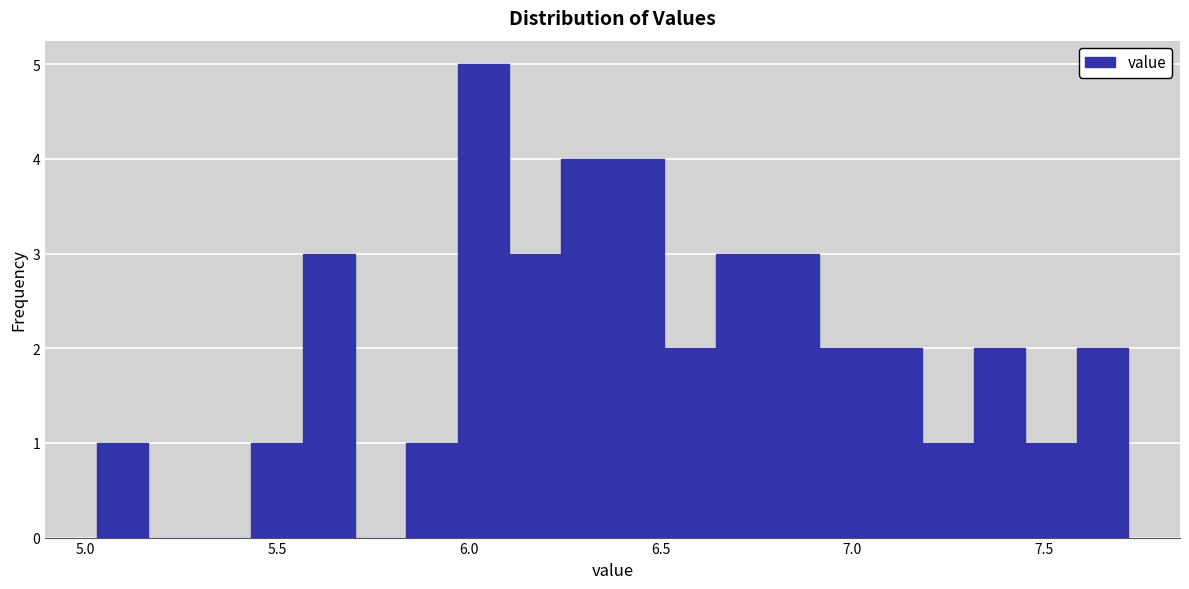

Read against the x-axis, roughly where is the centre of the tallest bar?

6.05